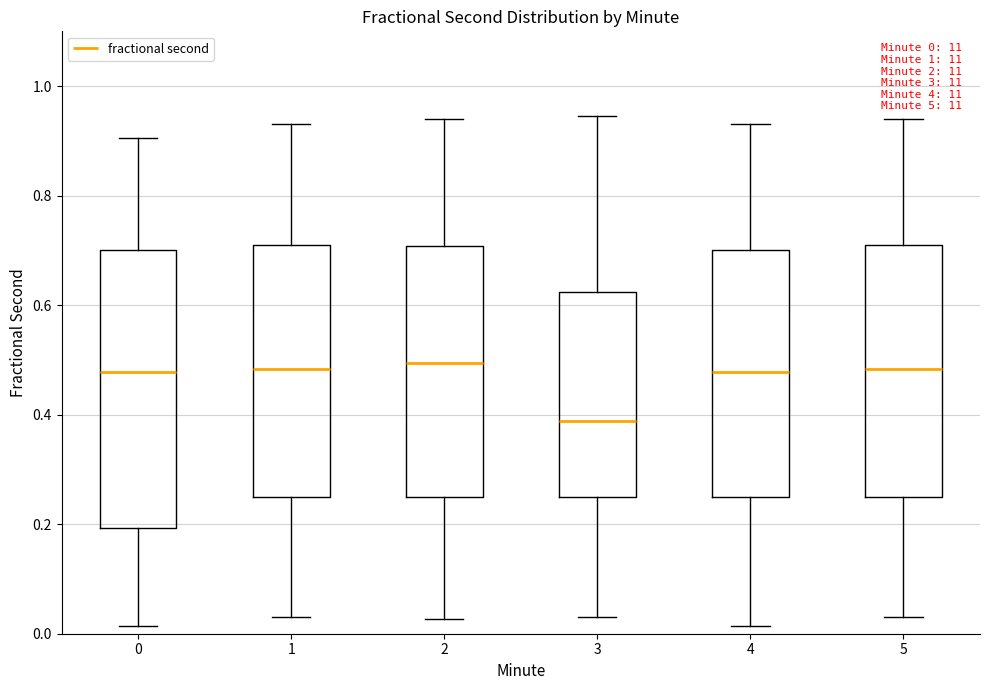

Which box is the tallest, from its lower edge to its upper edge?

0